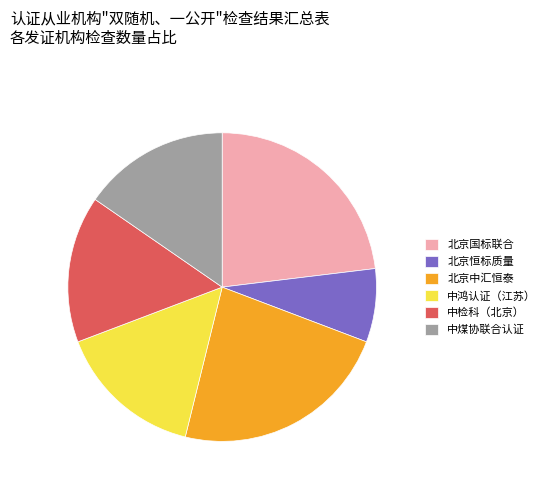

Is 北京国标联合 the majority of the pie?

No